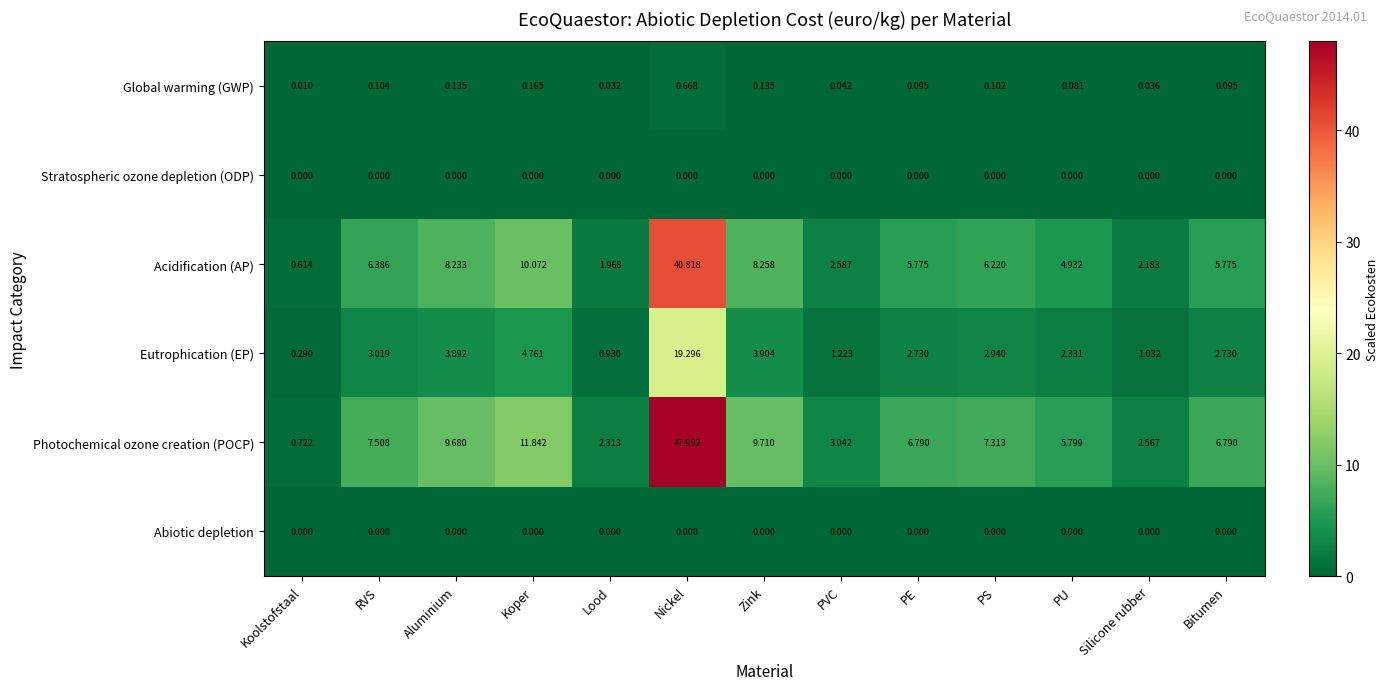

What is the spread (max minus min) of values at PE?

6.8